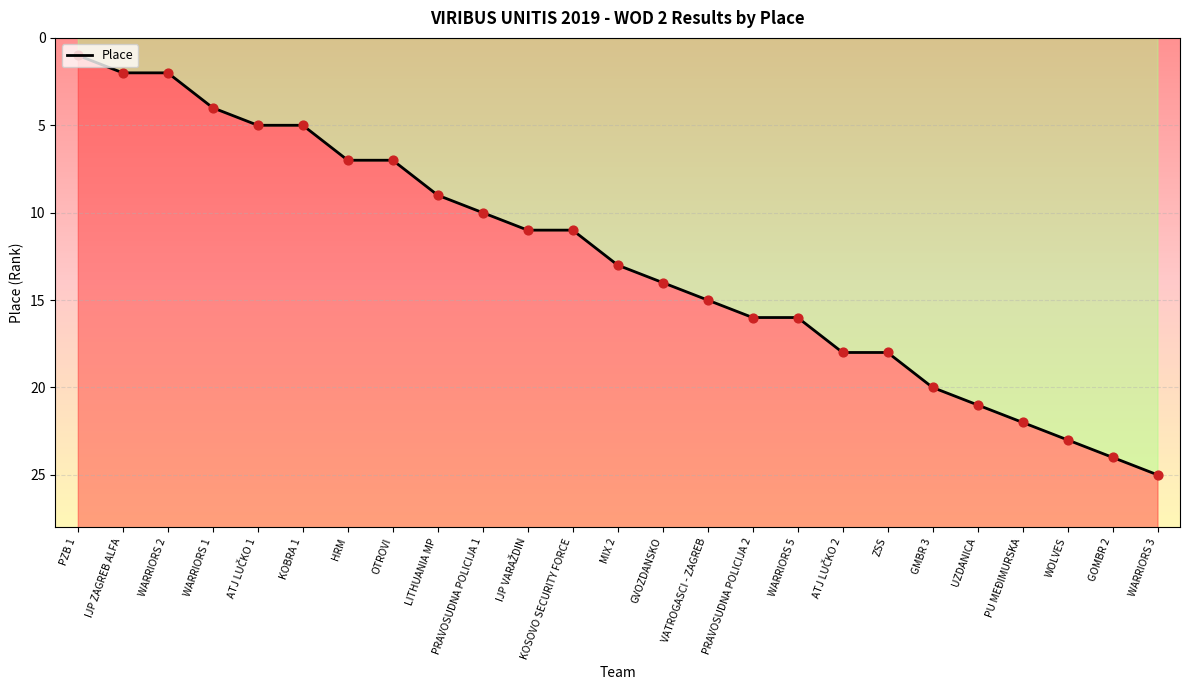

Between WARRIORS 1 and WOLVES, which is larger?

WOLVES